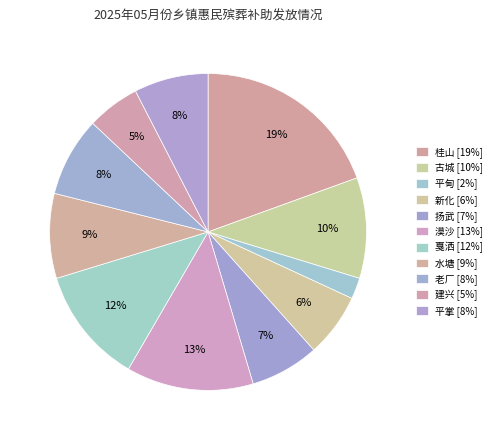

How many segments does this pie chart have?

11